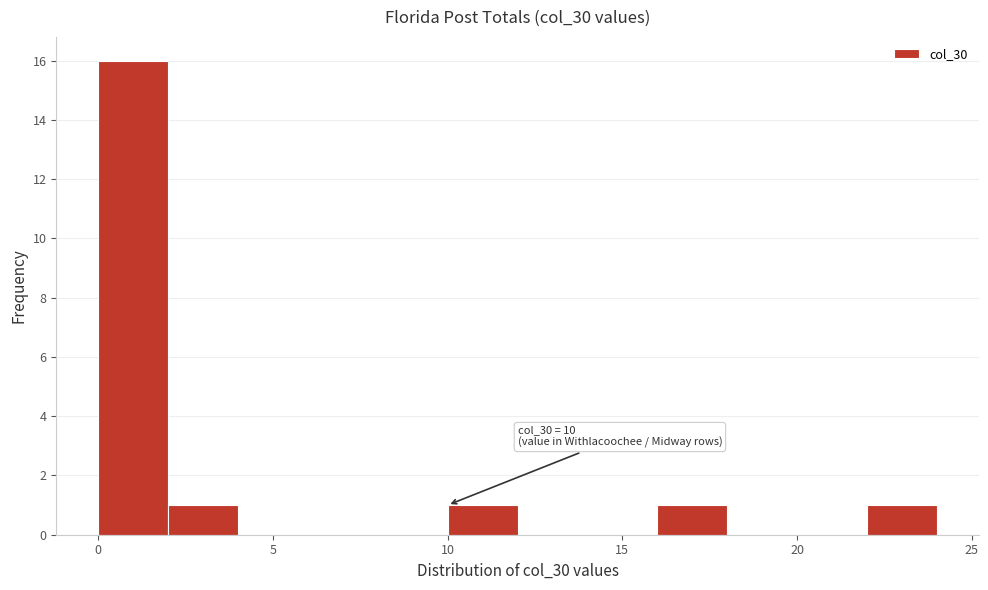

Which range on the x-axis has the tallest bar?

0 to 2